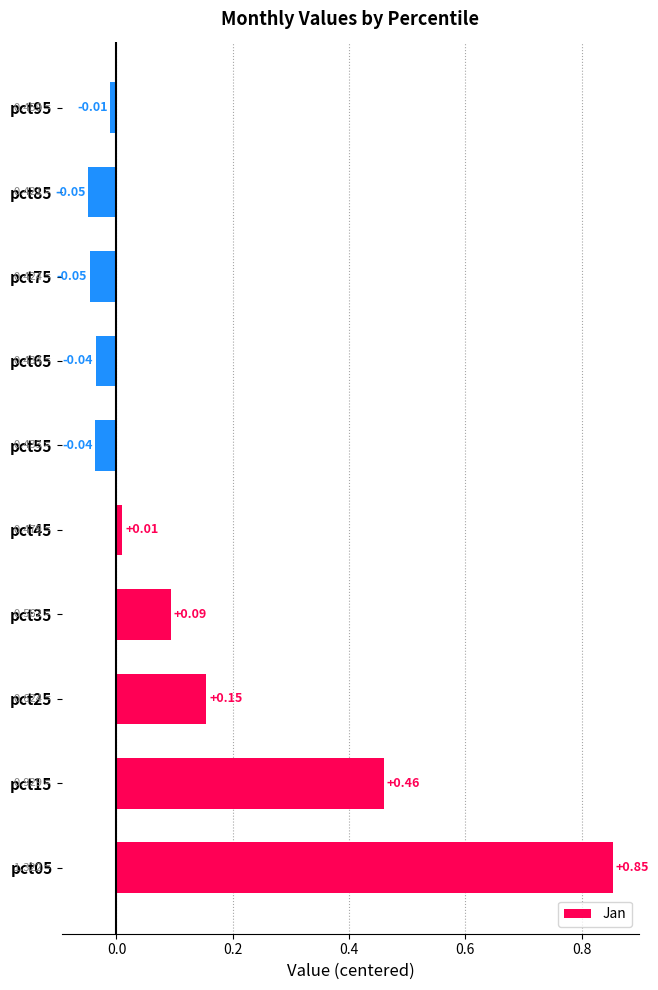

What is the sum of the values at pct15 and pct25?

0.6